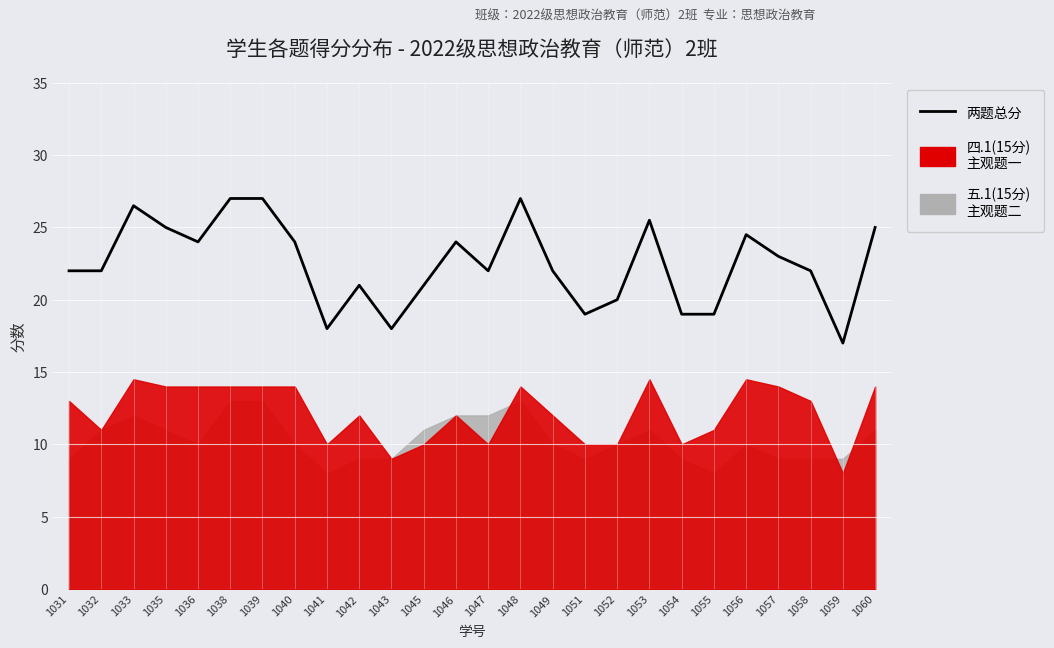

What is the maximum value shown in the chart?

27.0